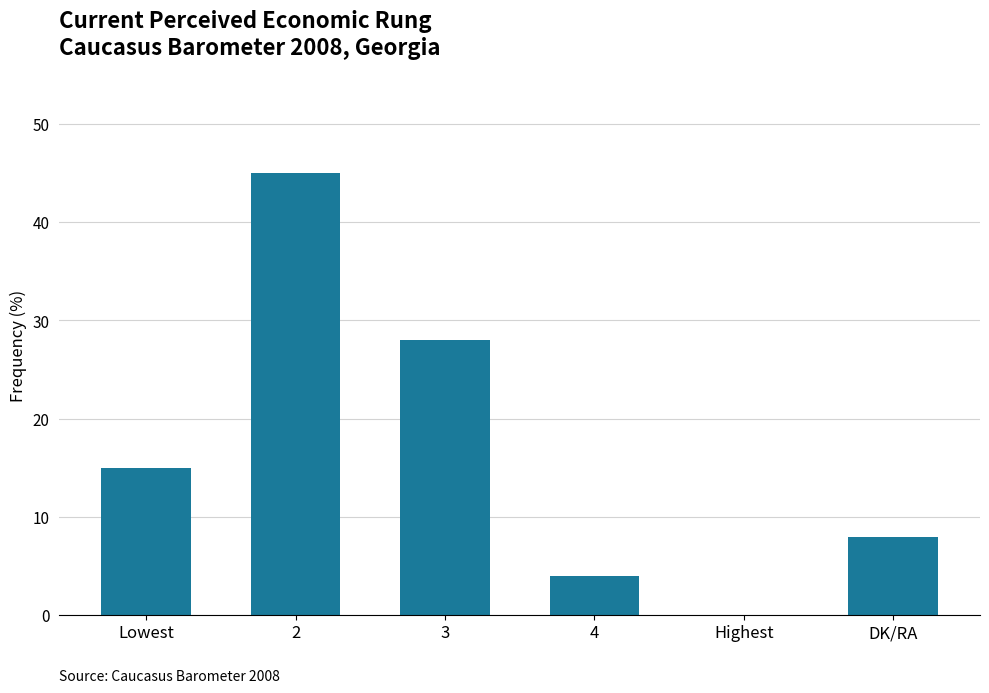

The value at Highest is -21. True or false?

False